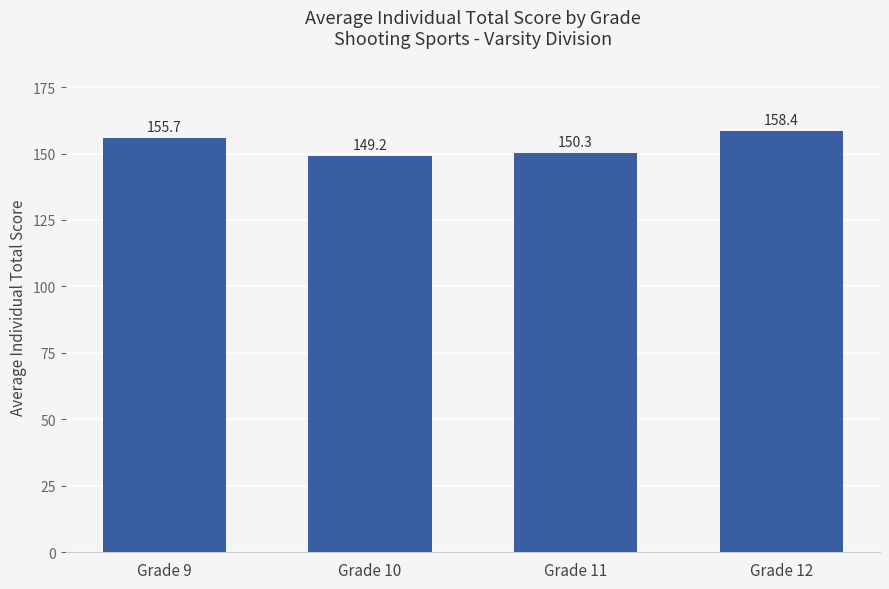

Are the bars horizontal?

No